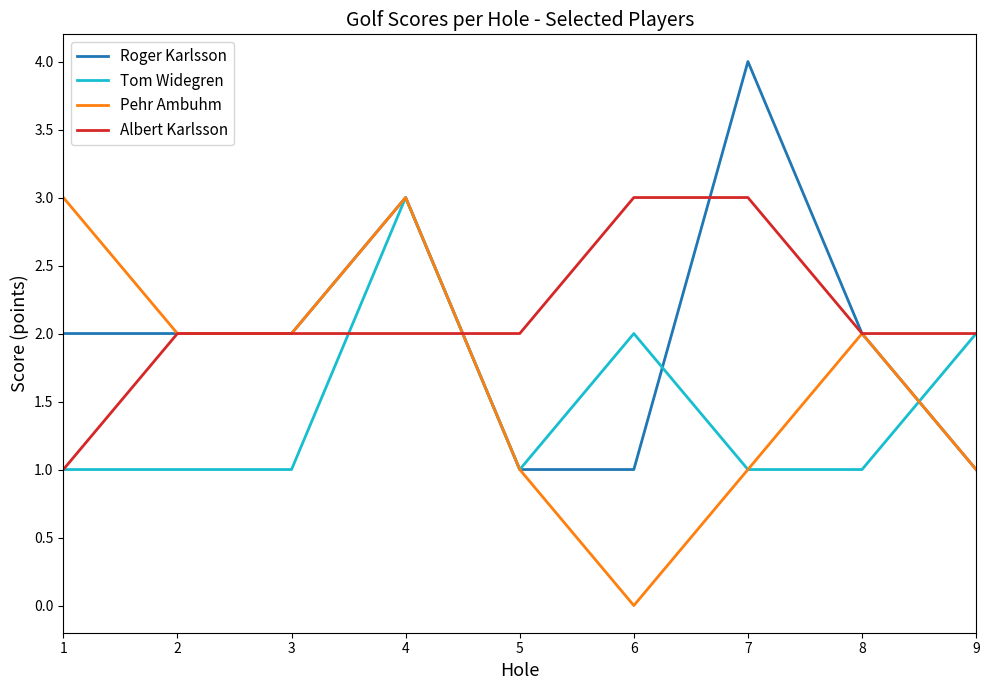

True or false: Roger Karlsson has more than 0 points higher than both neighbors.

True